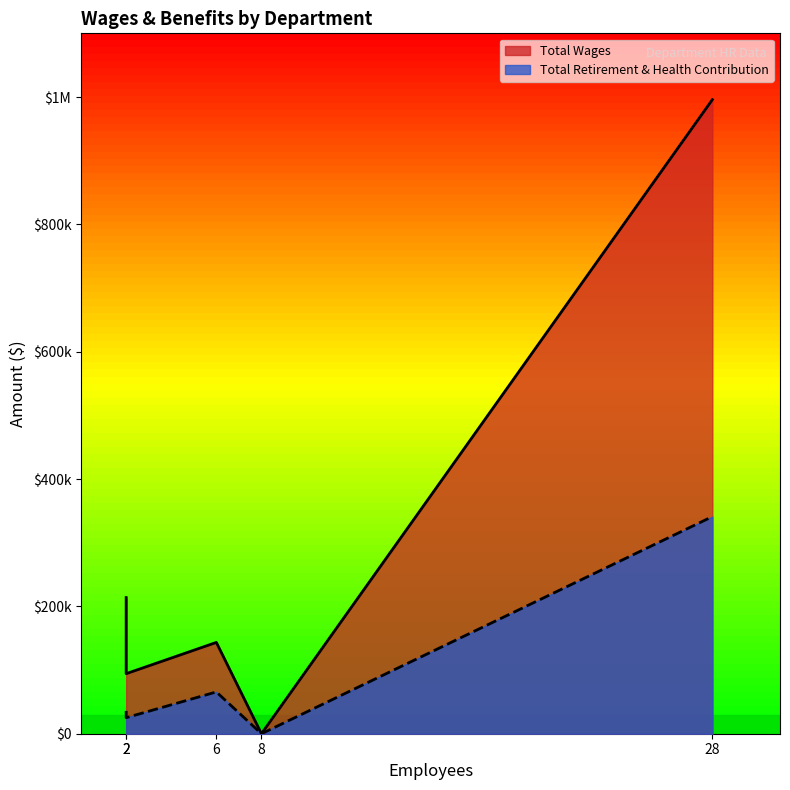

Reading left to right, extract all data points from this chart.

Total Wages: Instruction=995850	Administration=213825	Office Support=143390	Counseling=94289	Board of Directors=0
Total Retirement & Health Contribution: Instruction=341002	Administration=35788	Office Support=65631	Counseling=25173	Board of Directors=0